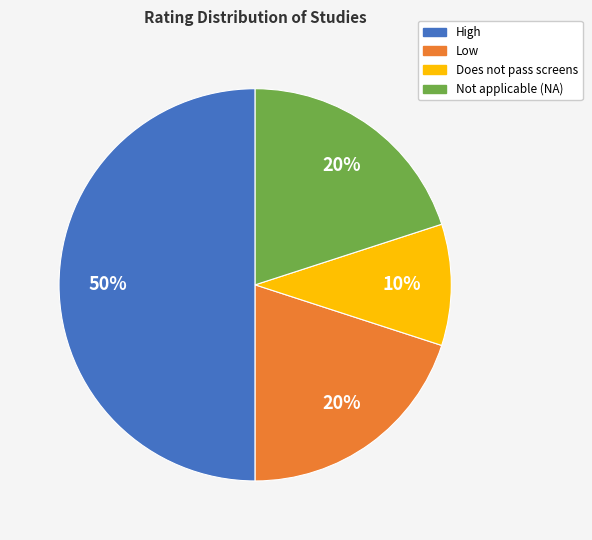

To the nearest percent, what portion does Not applicable (NA) represent?

20%